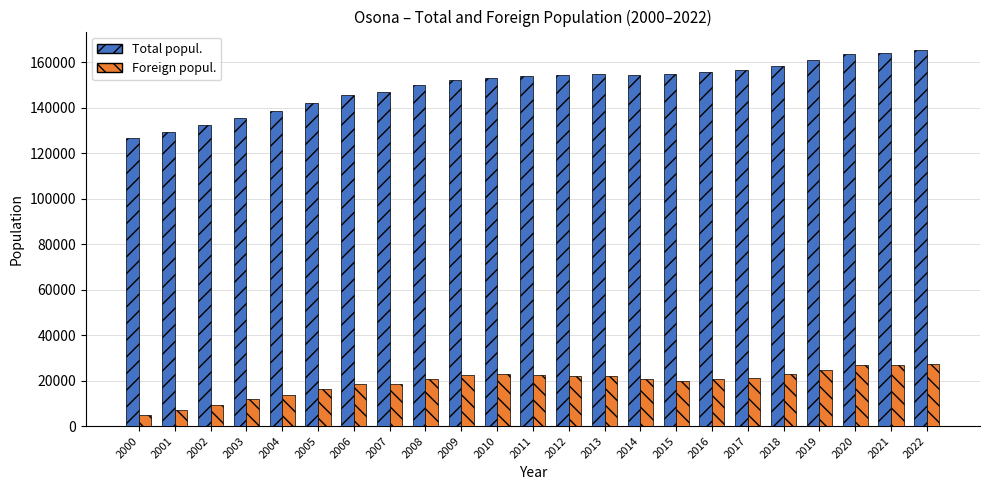

What is the difference between the maximum and minimum values in the Total popul. series?

38630